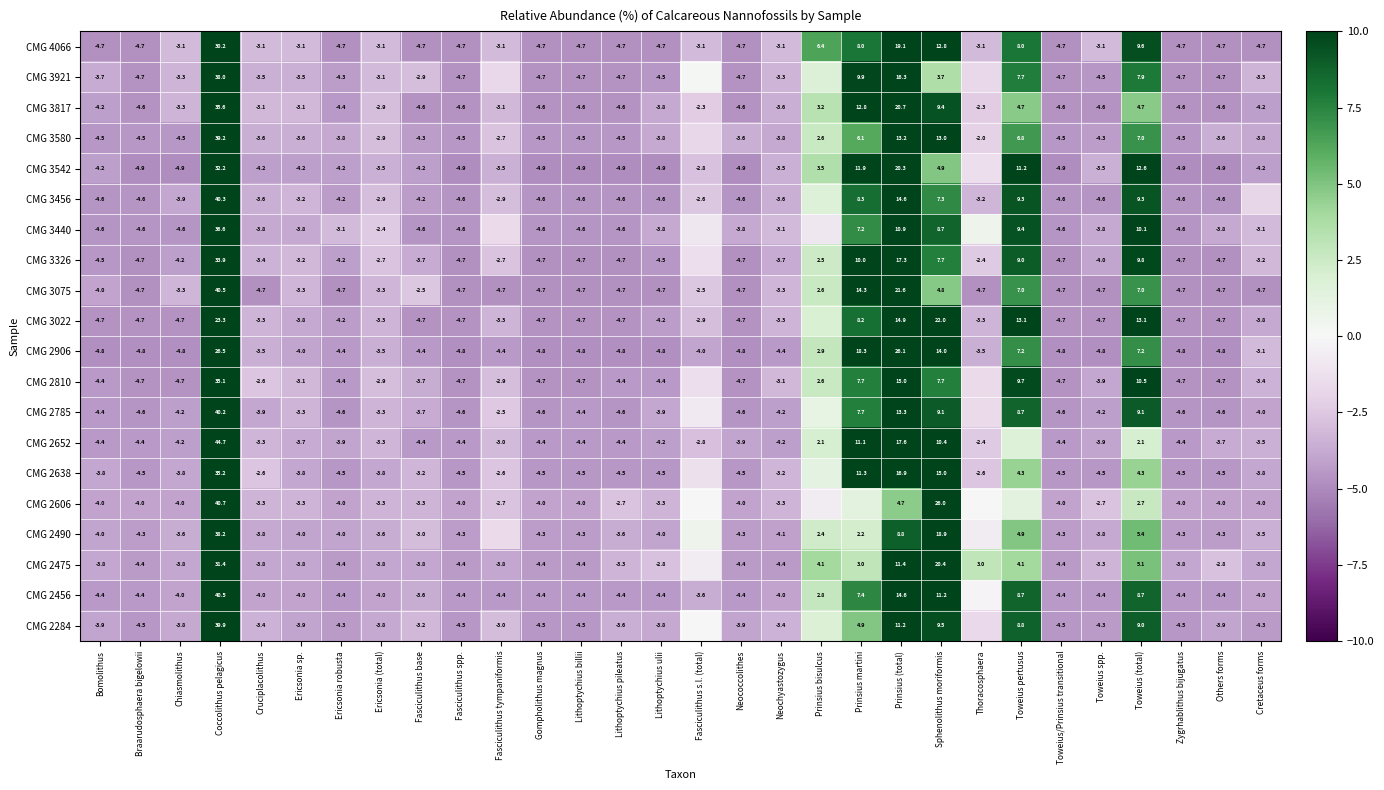

True or false: CMG 3326 has a value of -3.3 at Fasciculithus spp..

False